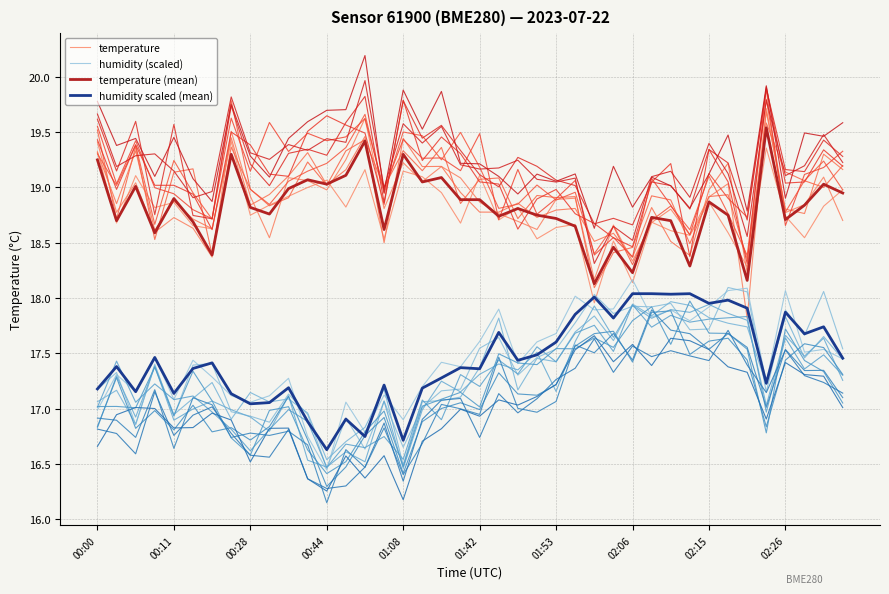

What is the maximum value for temperature?

19.4